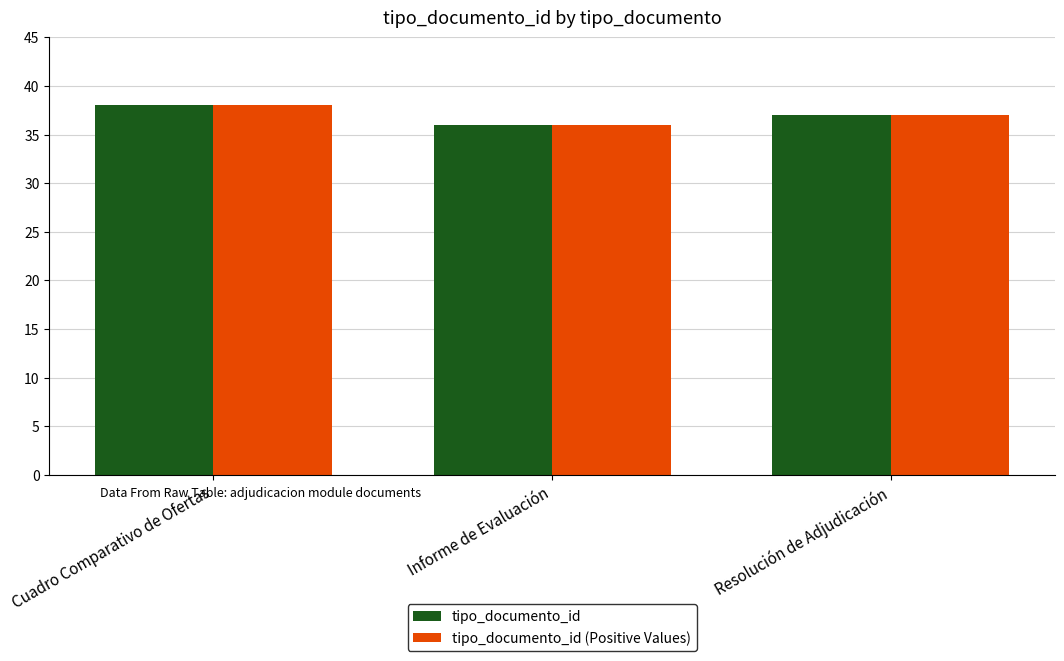

The tipo_documento_id (Positive Values) series shows 38 at Cuadro Comparativo de Ofertas. True or false?

True